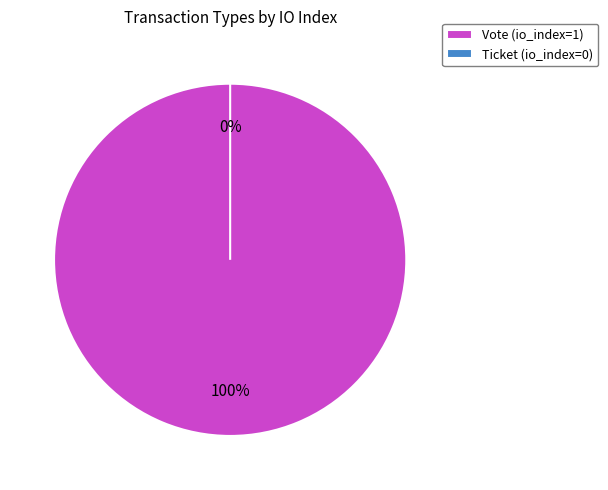

Count the number of slices in the pie.

2